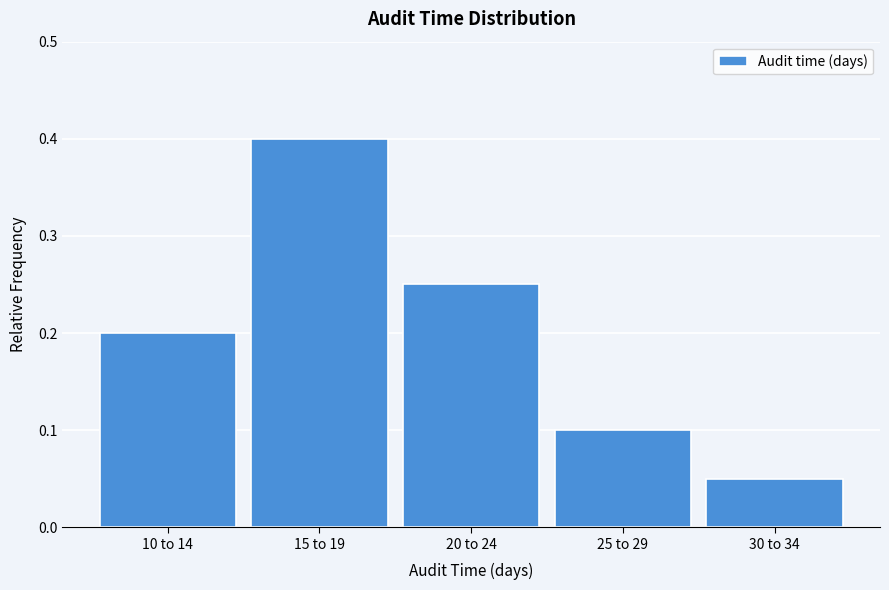

At which category does the chart reach its peak across all series?

15 to 19